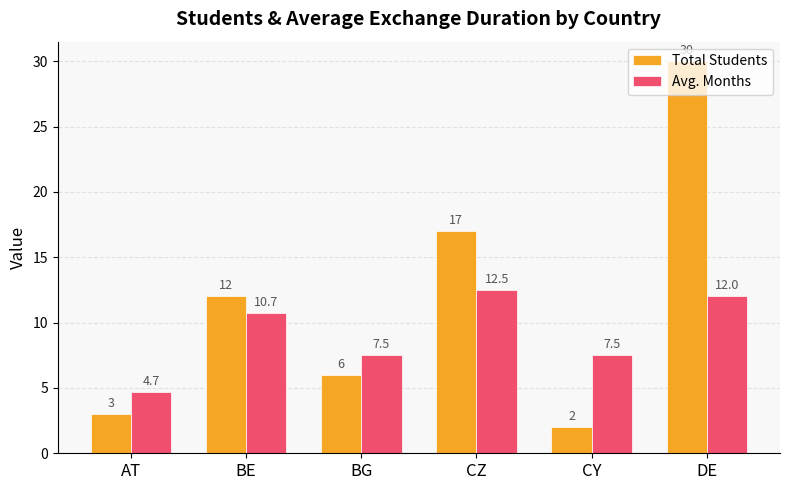

Which series changed the most between CY and DE?

Total Students